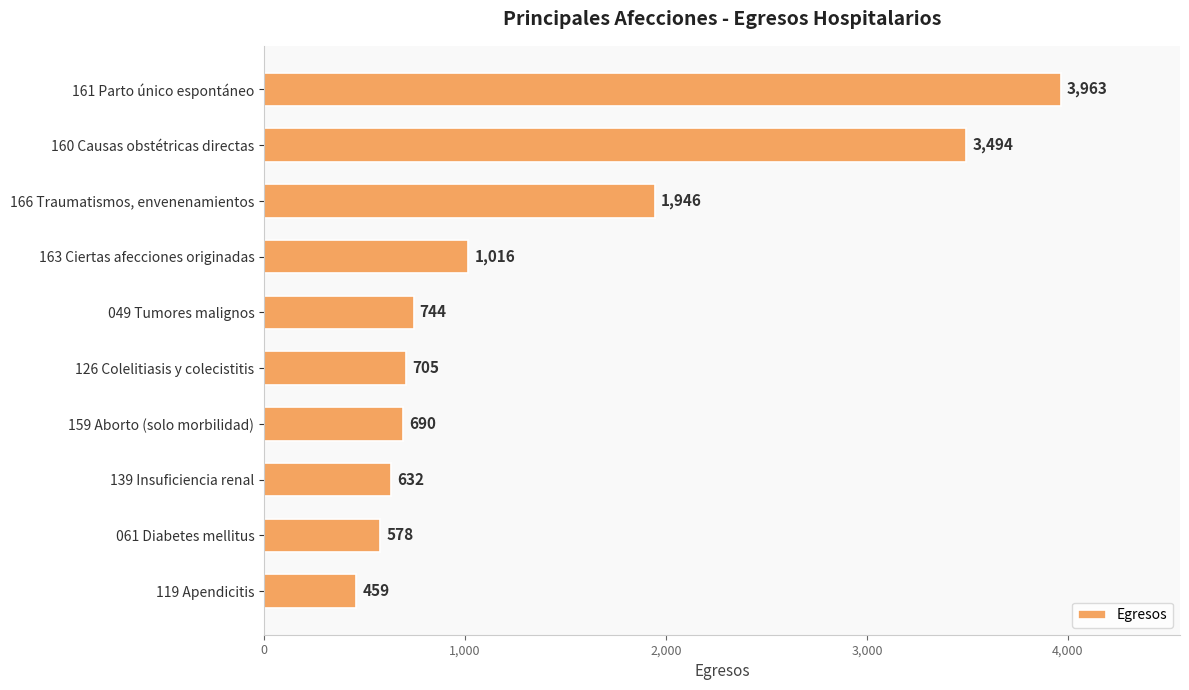

What is the change in value from 166 Traumatismos, envenenamientos to 049 Tumores malignos?

-1202